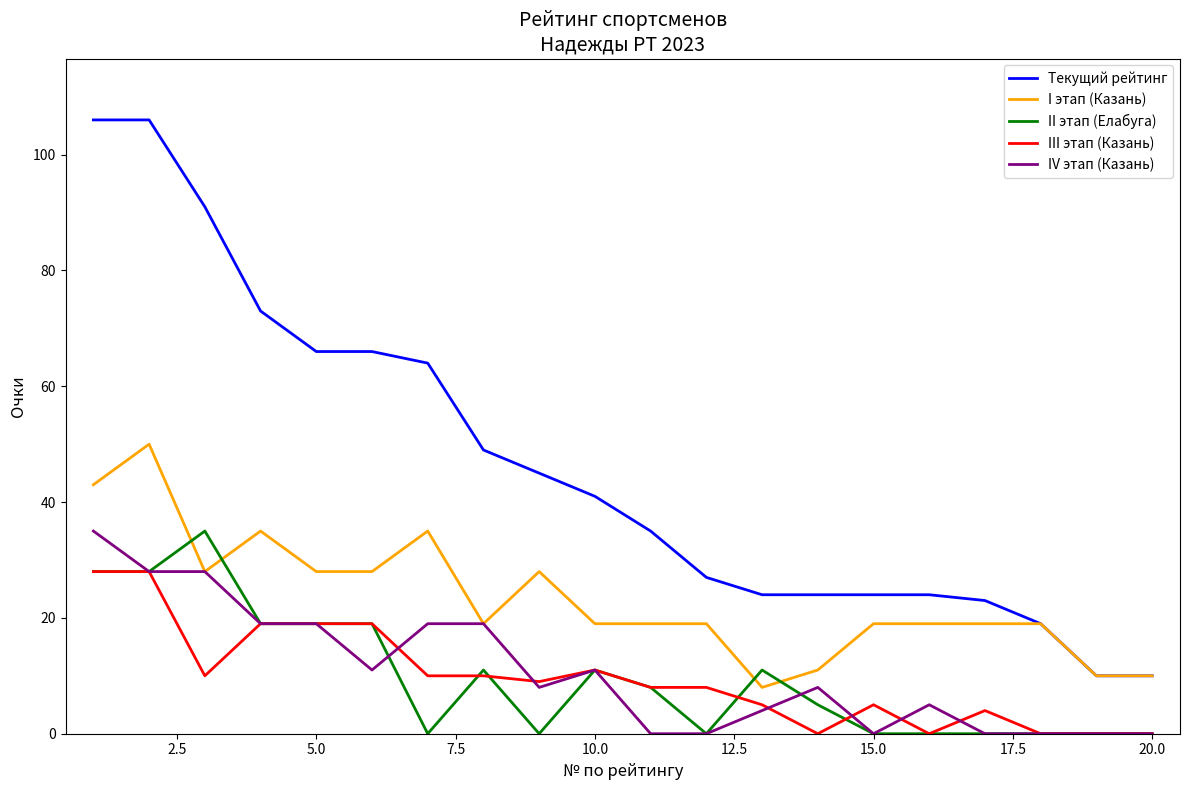

Which series has the largest range (max minus min)?

Текущий рейтинг